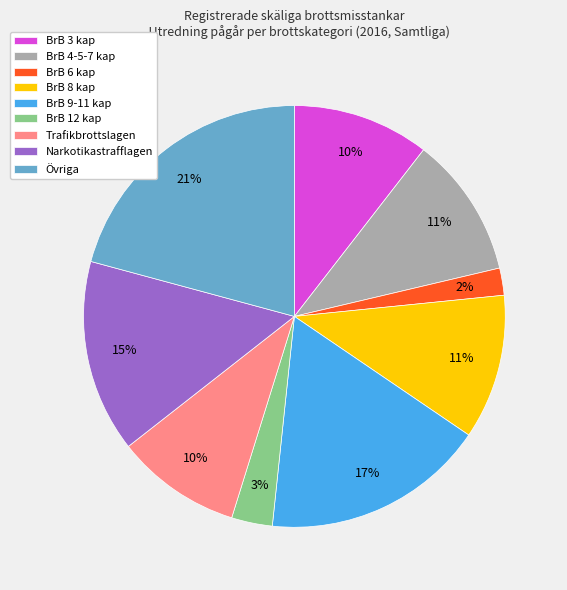

To the nearest percent, what percentage of the pie is Narkotikastrafflagen?

15%